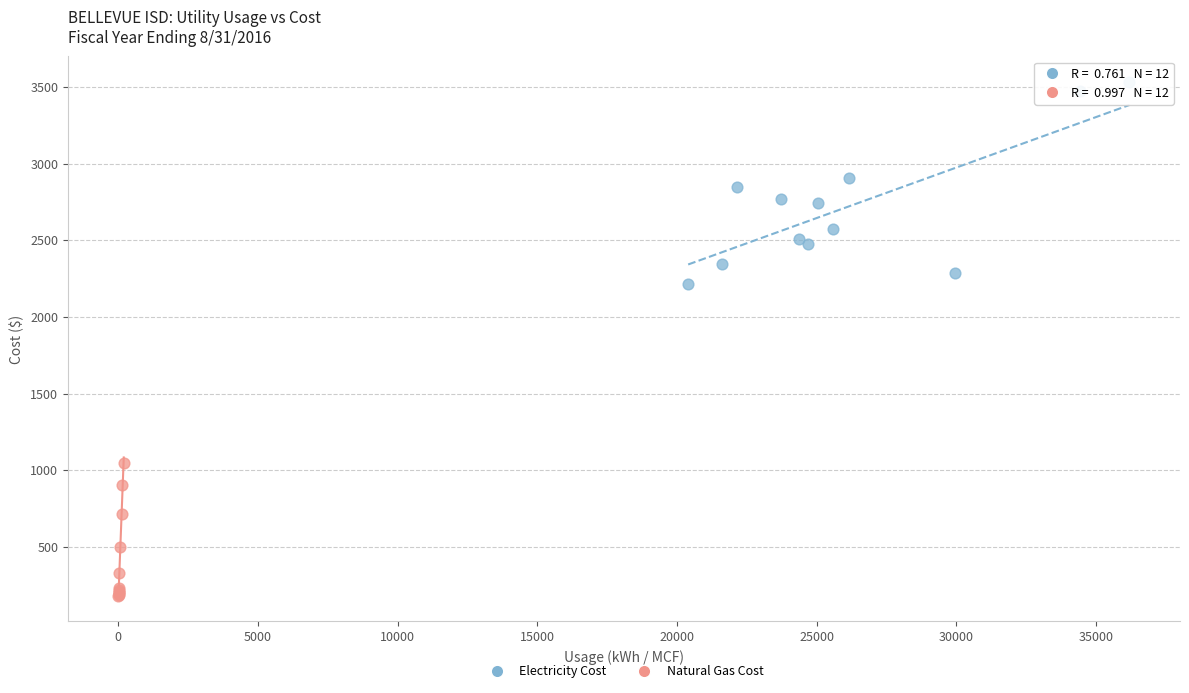

Which series has the largest Y range (max minus min)?

Electricity Cost